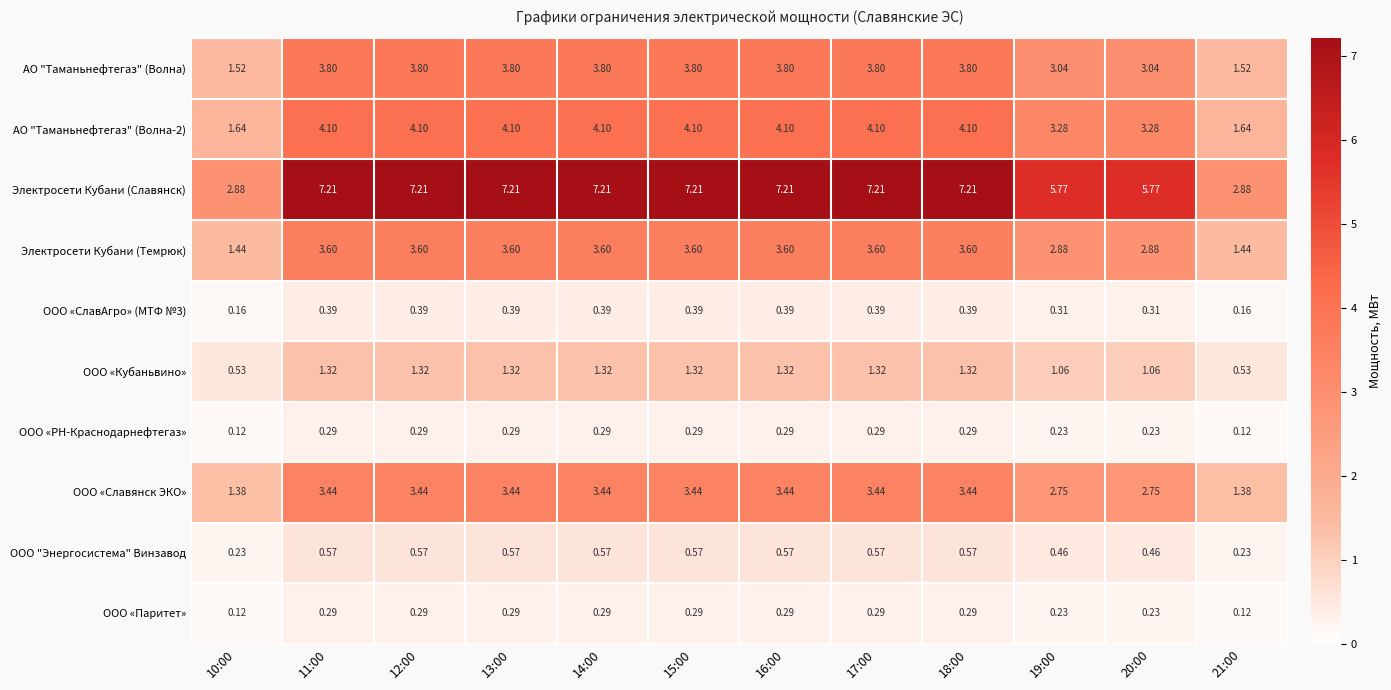

Which series has the widest spread of values?

Электросети Кубани (Славянск)